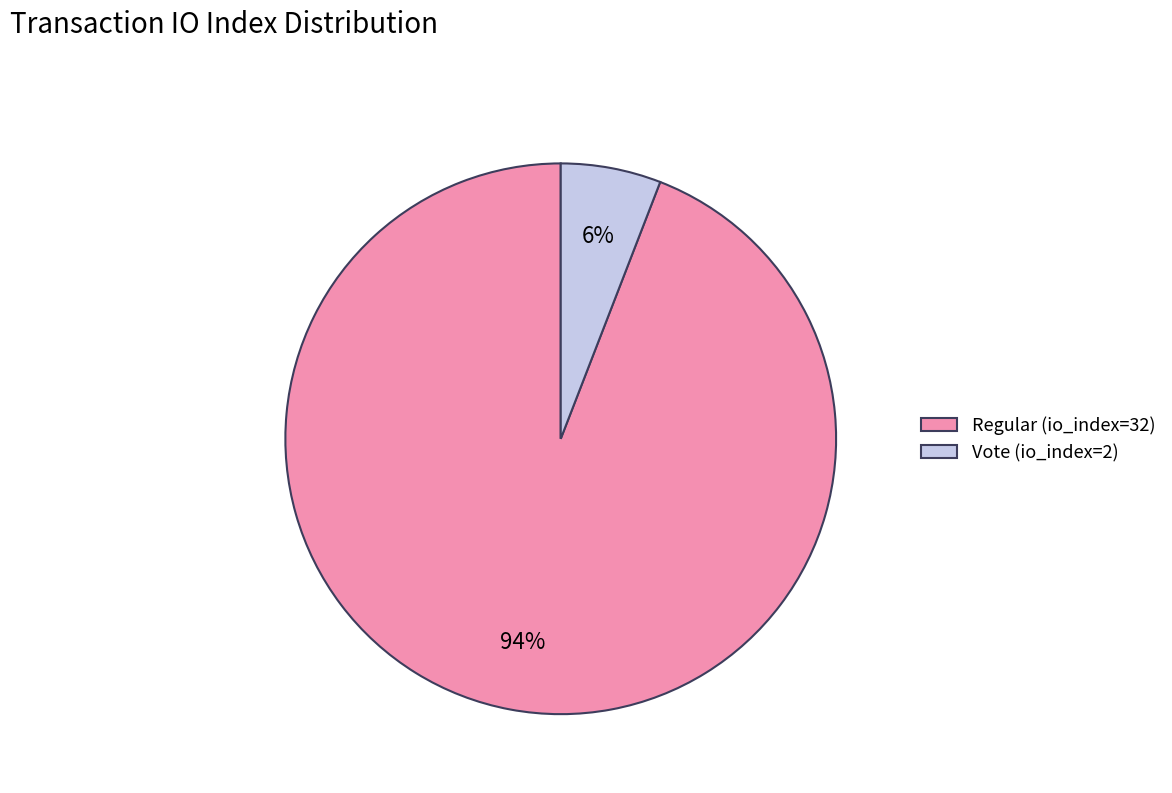

Is the sum of Regular (io_index=32) and Vote (io_index=2) greater than half?

Yes